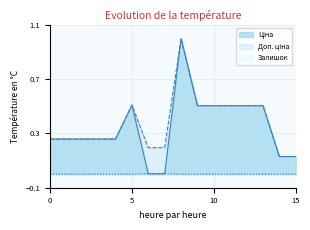

True or false: Залишок has more than 0 interior local peaks.

True